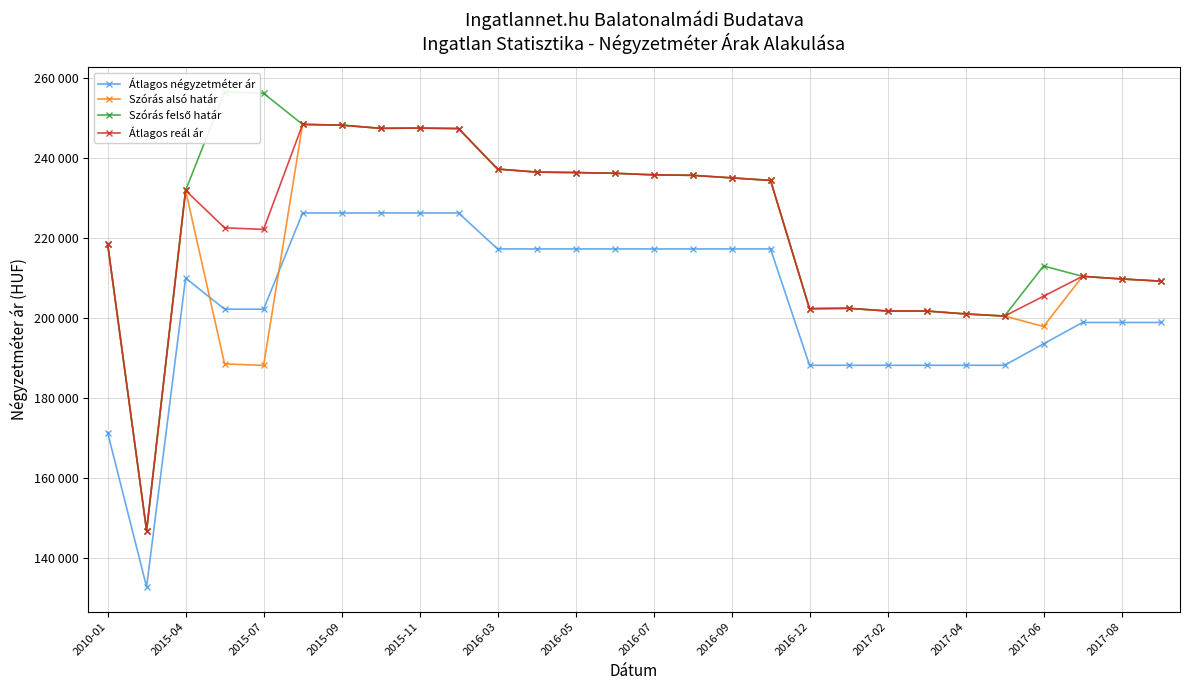

At 23, list the series in order from largest to smallest.

Szórás alsó határ, Szórás felső határ, Átlagos reál ár, Átlagos négyzetméter ár